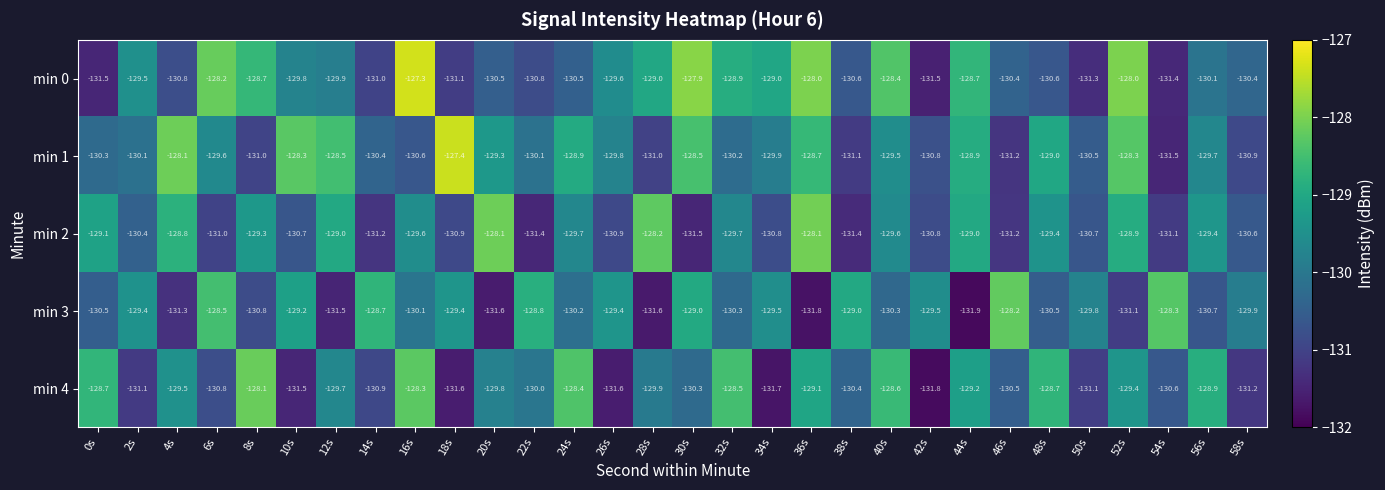

Where does the min 2 series first go above -129?

4s